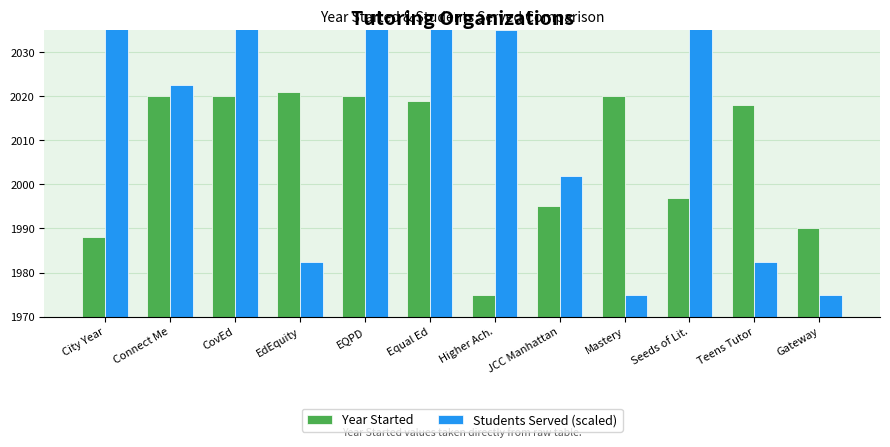

What is the smallest value displayed?

1975.0